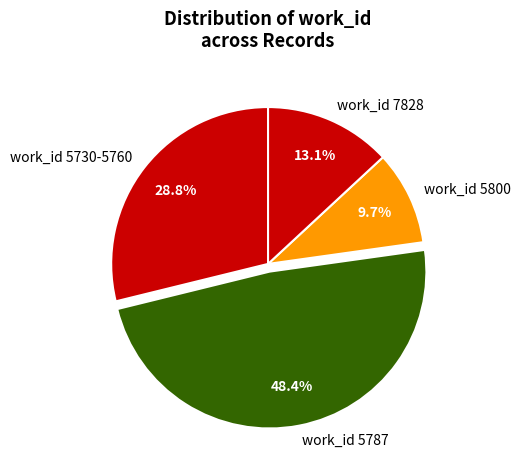

Does work_id 5787 account for over 50% of the chart?

No